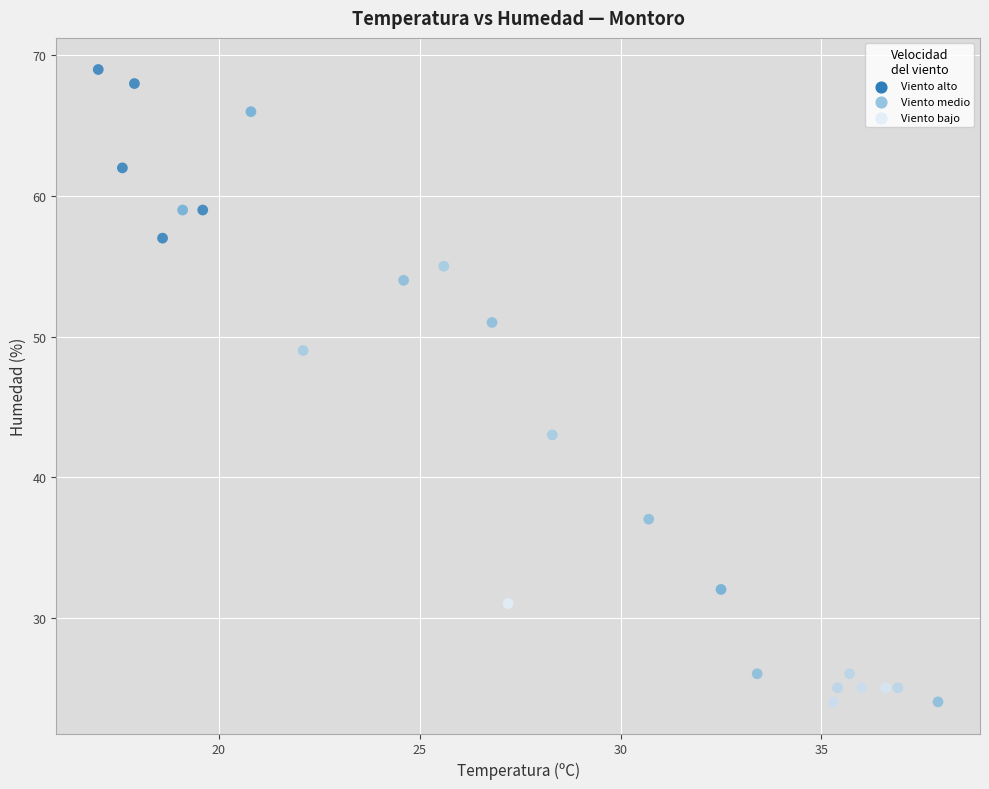

What is the range of Y values (max minus min)?

45